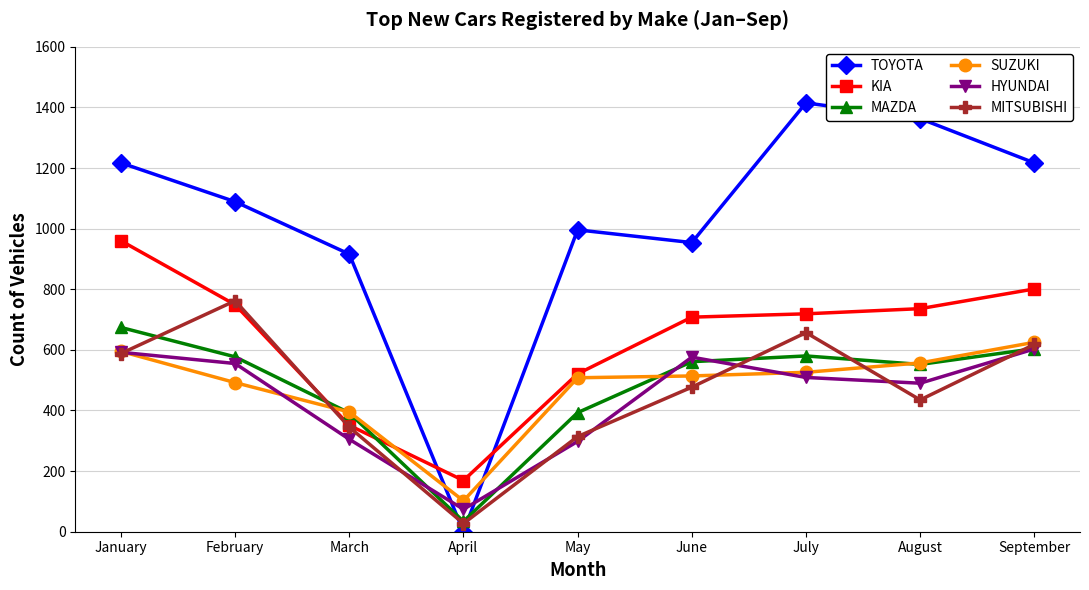

Is it true that MITSUBISHI equals 762 at February?

True